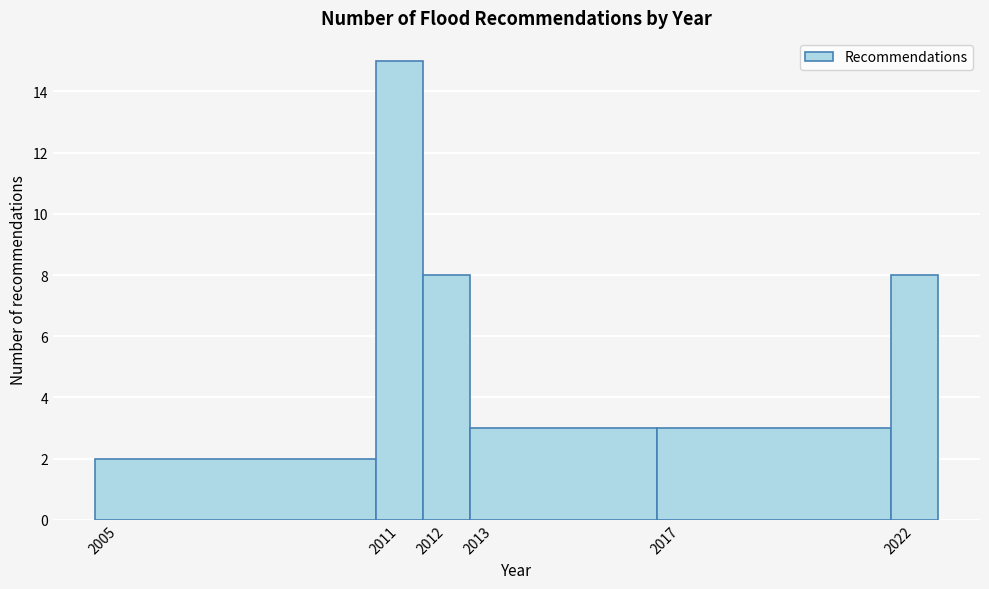

Over which range of the x-axis is the bar tallest?

2010.5 to 2011.5